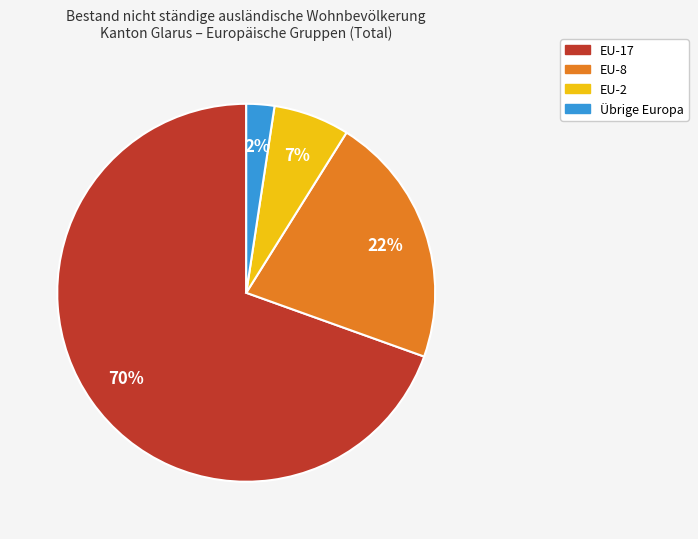

What is the smallest slice in the pie chart?

Übrige Europa